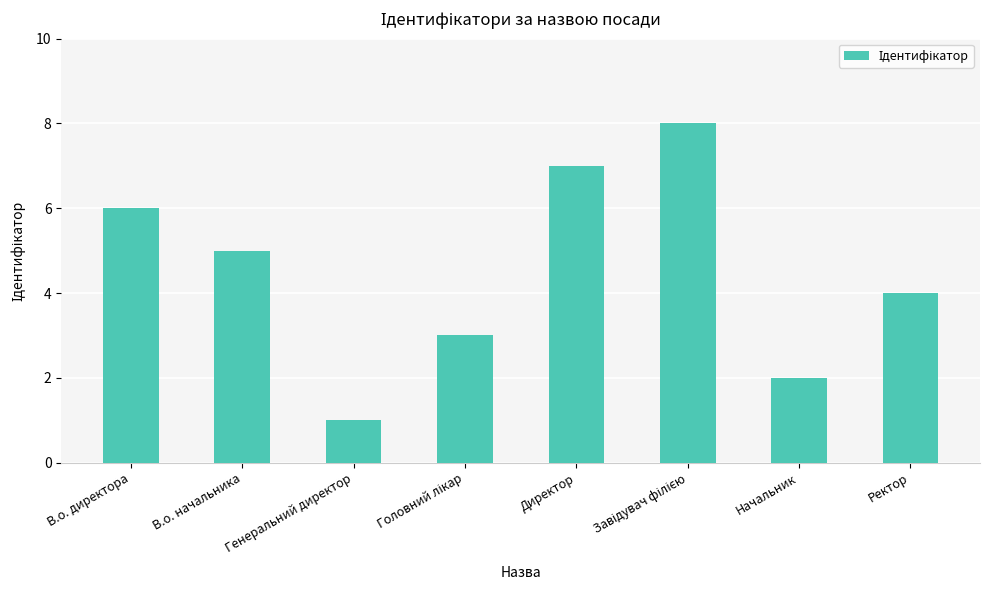

Which label corresponds to the smallest value in the chart?

Генеральний директор